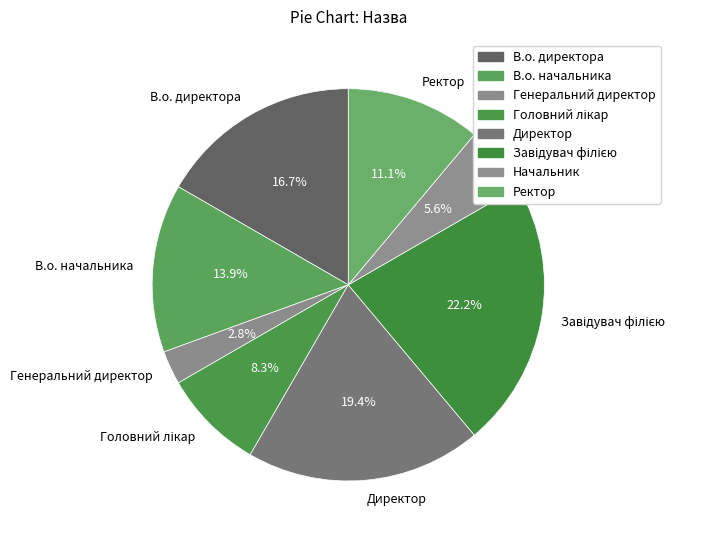

Approximately how many times larger is the value at Начальник compared to Ректор?

0.5